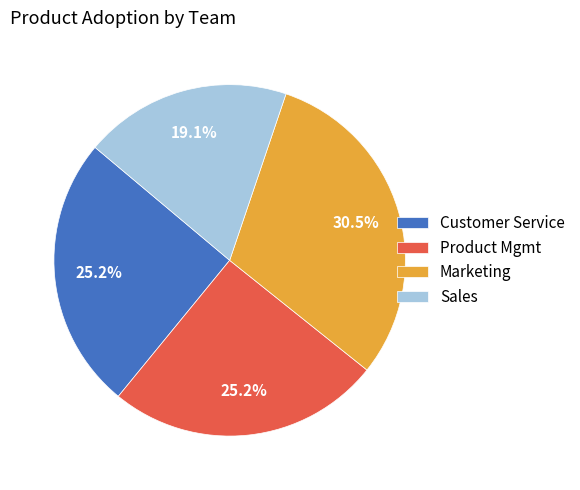

Does Product Mgmt account for over 50% of the chart?

No